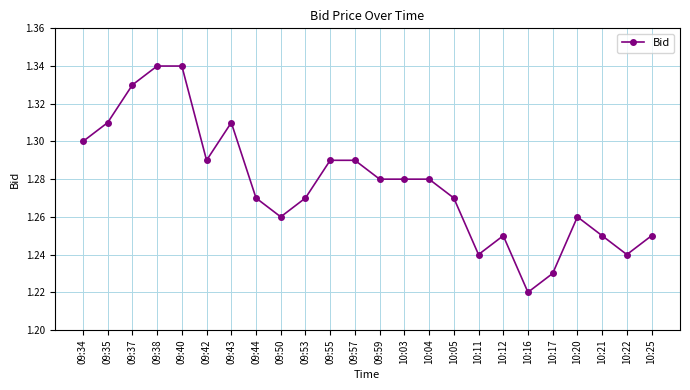

Count the values in the range 1 to 2.

24